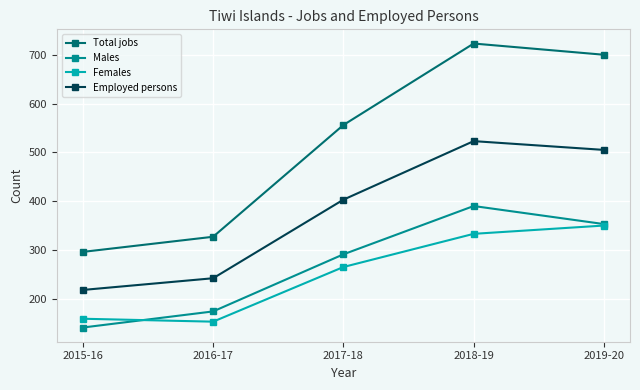

Rank the categories by Females value from highest to lowest.

2019-20, 2018-19, 2017-18, 2015-16, 2016-17